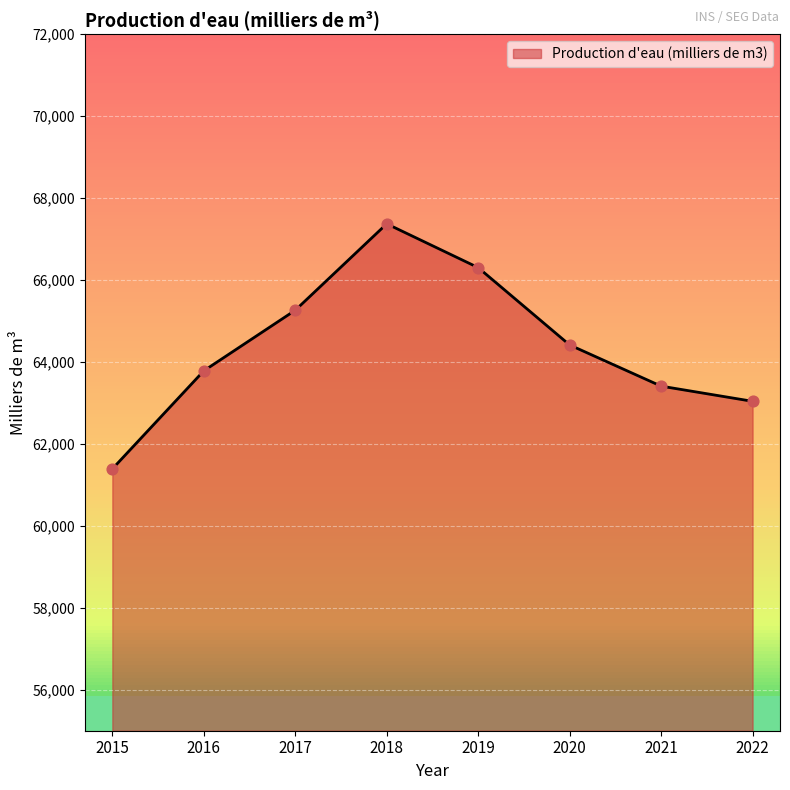

What is the change in value from 2016 to 2020?

+631.5